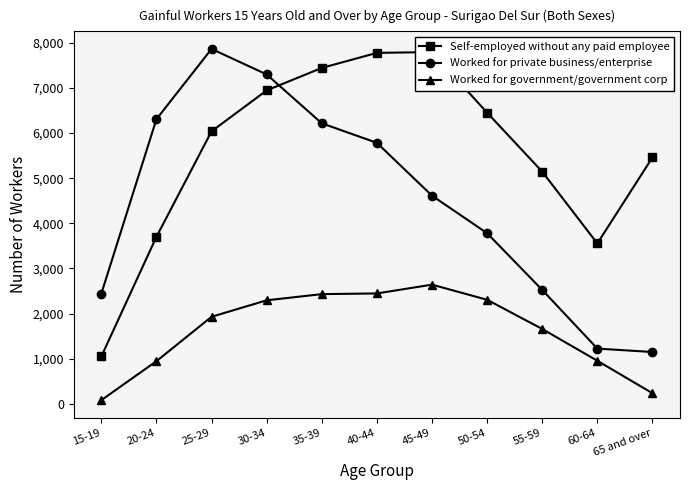

What position from the right is 20-24?

10